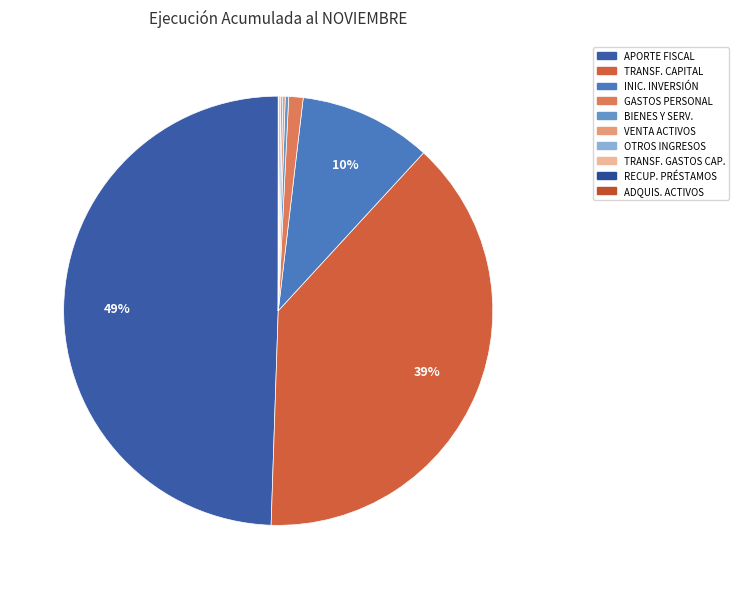

How many slices are in this pie chart?

10